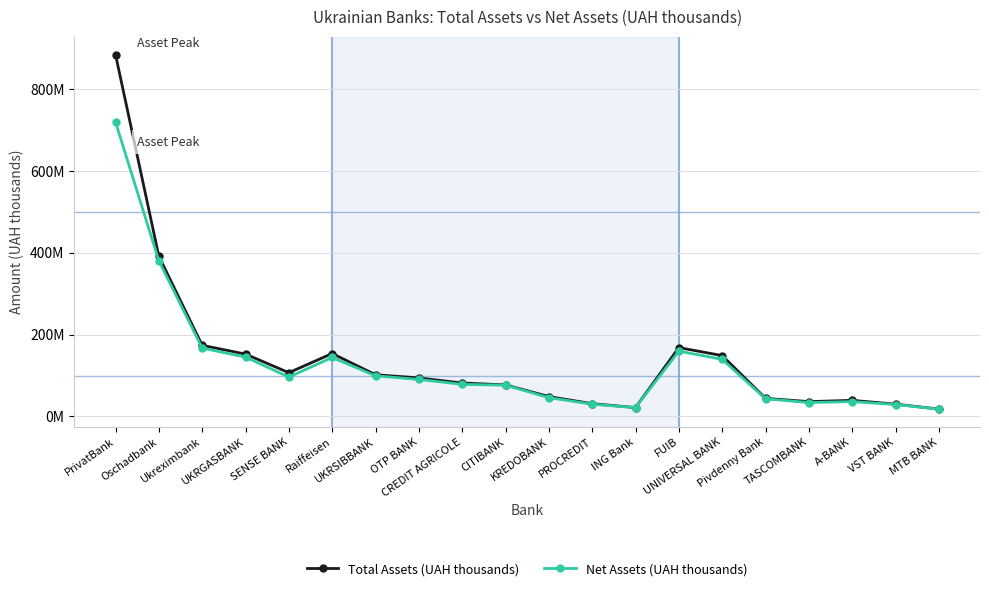

True or false: Net Assets (UAH thousands) and Total Assets (UAH thousands) cross at least once.

False